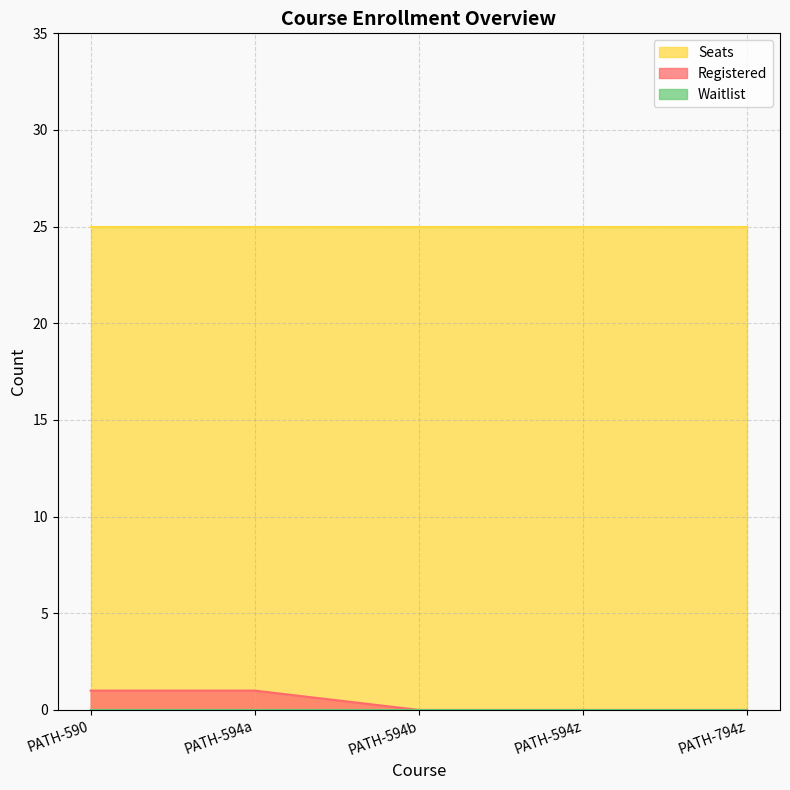

Reading right to left, what are all the values shown in this chart?

Registered: 0	0	0	1	1
Seats: 25	25	25	25	25
Waitlist: 0	0	0	0	0